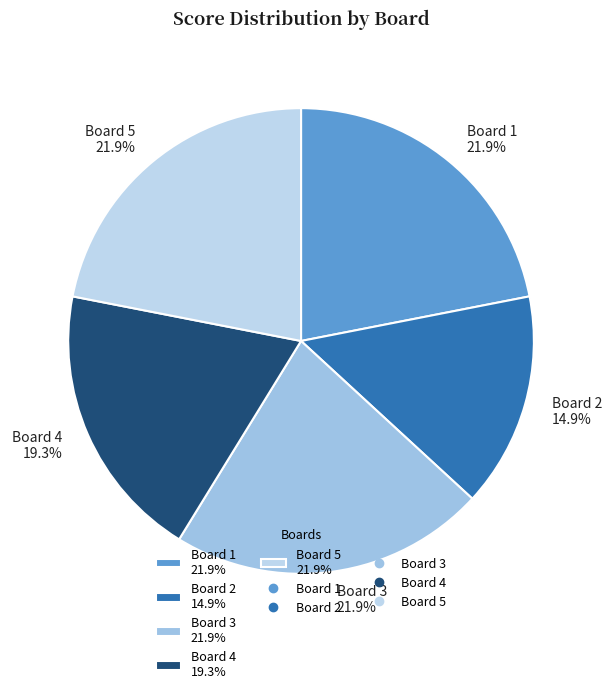

Approximately how many times larger is the value at Board 1 21.9% compared to Board 4 19.3%?

1.1